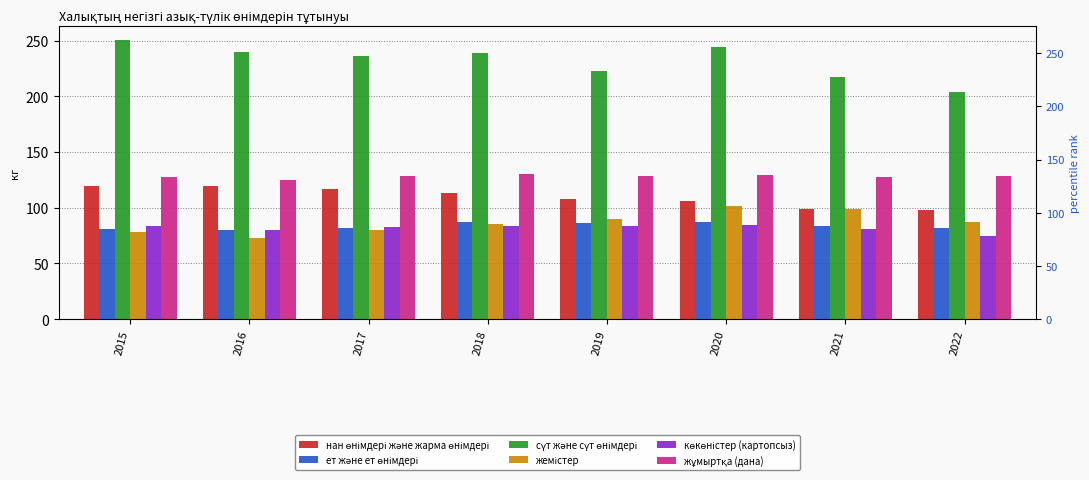

At how many categories does at least one series exceed 115?

8